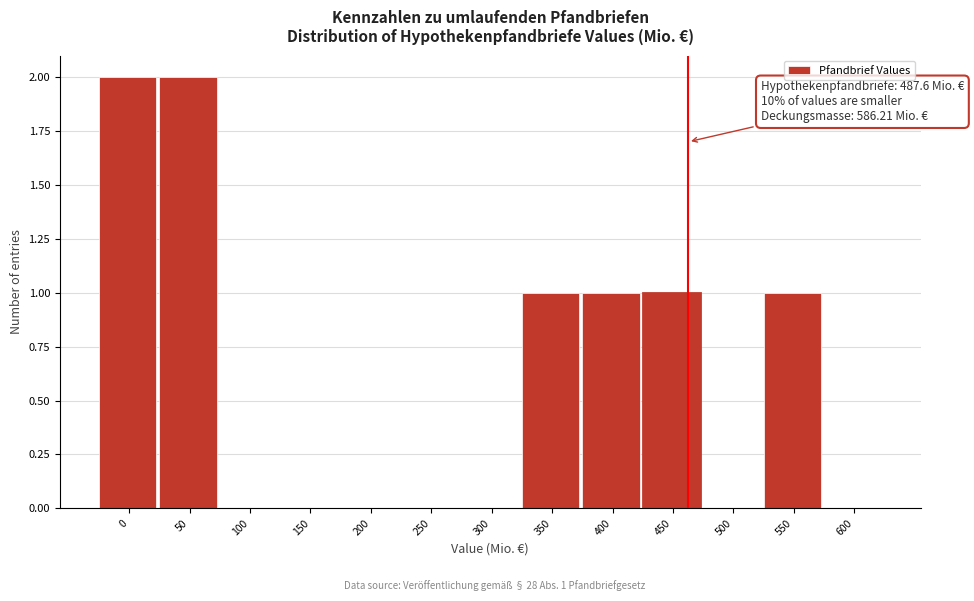

Reading right to left, extract all data points from this chart.

600=0	550=1	500=0	450=1	400=1	350=1	300=0	250=0	200=0	150=0	100=0	50=2	0=2